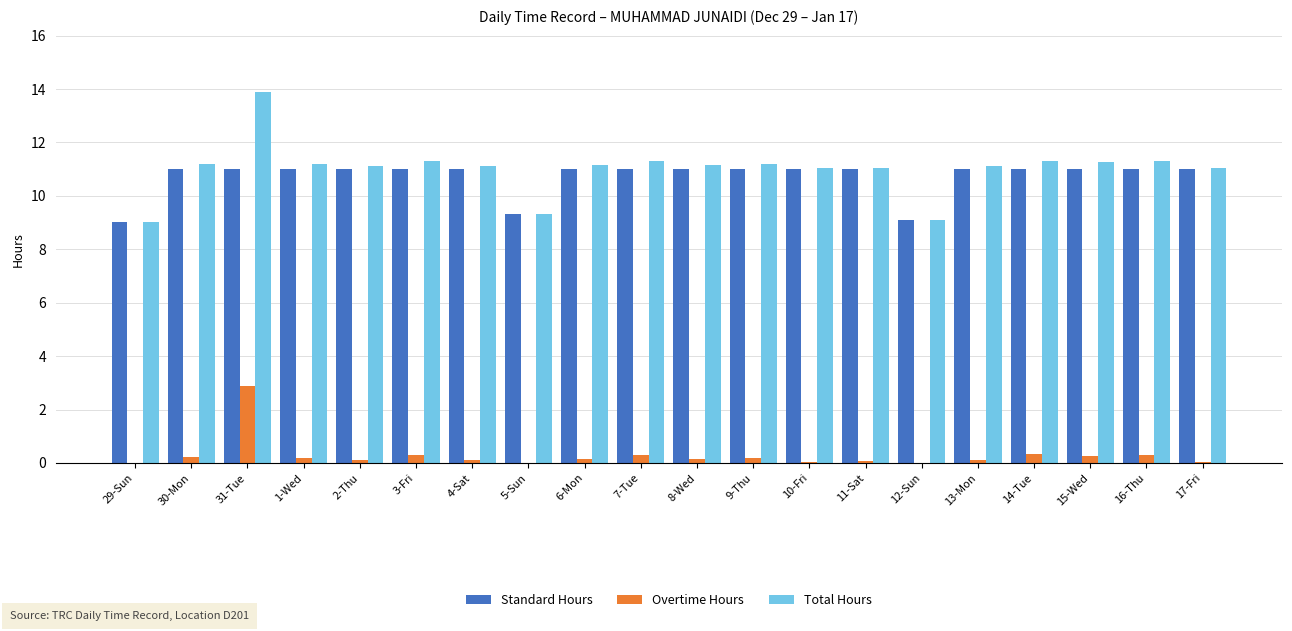

How many categories are shown in the chart?

20